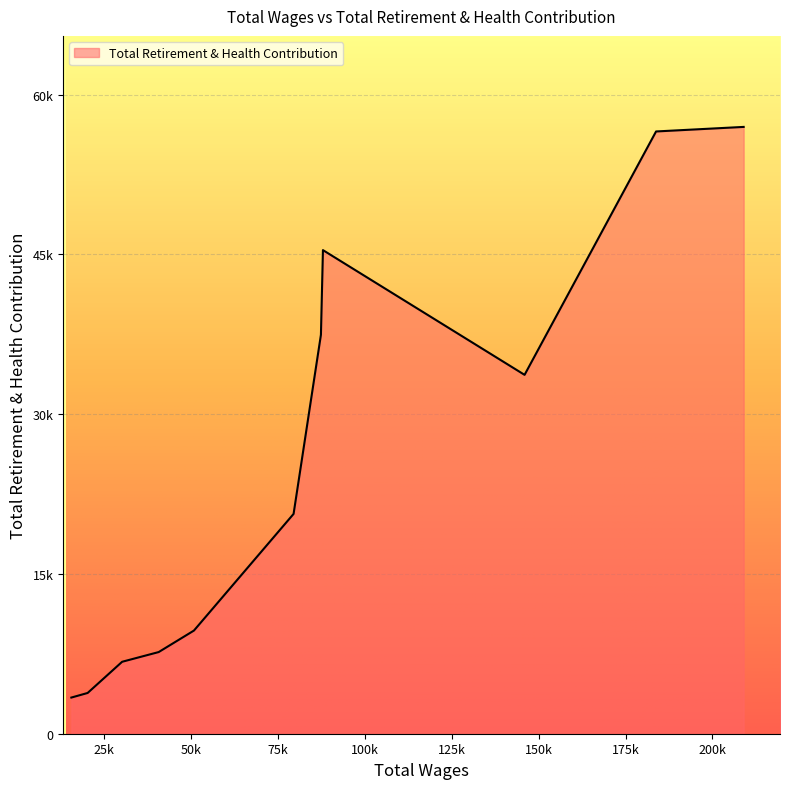

At which category does the chart reach its minimum across all series?

15707